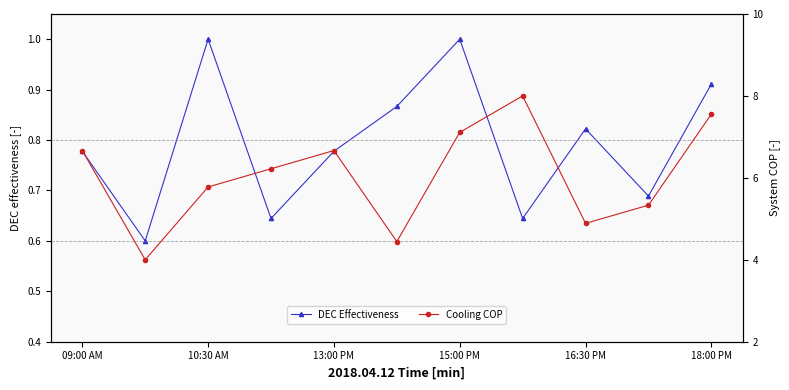

True or false: DEC Effectiveness has a value of 0.8 at 09:00 AM.

True